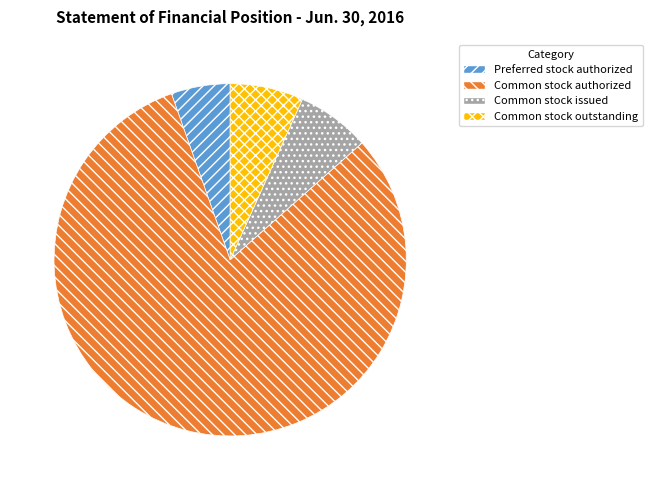

Count the number of slices in the pie.

4